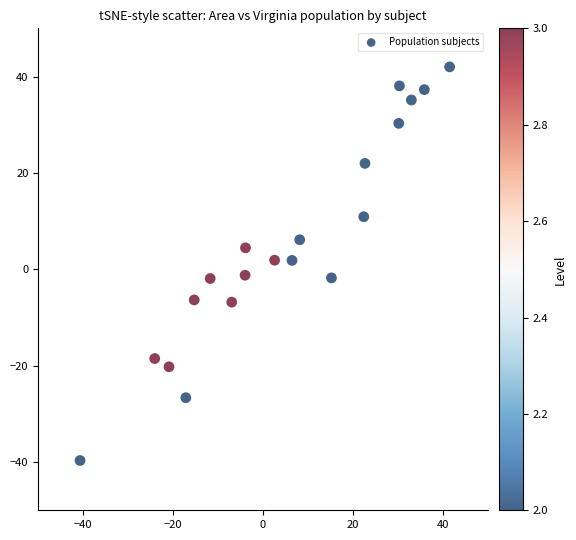

What is the range of Y values (max minus min)?

81.7